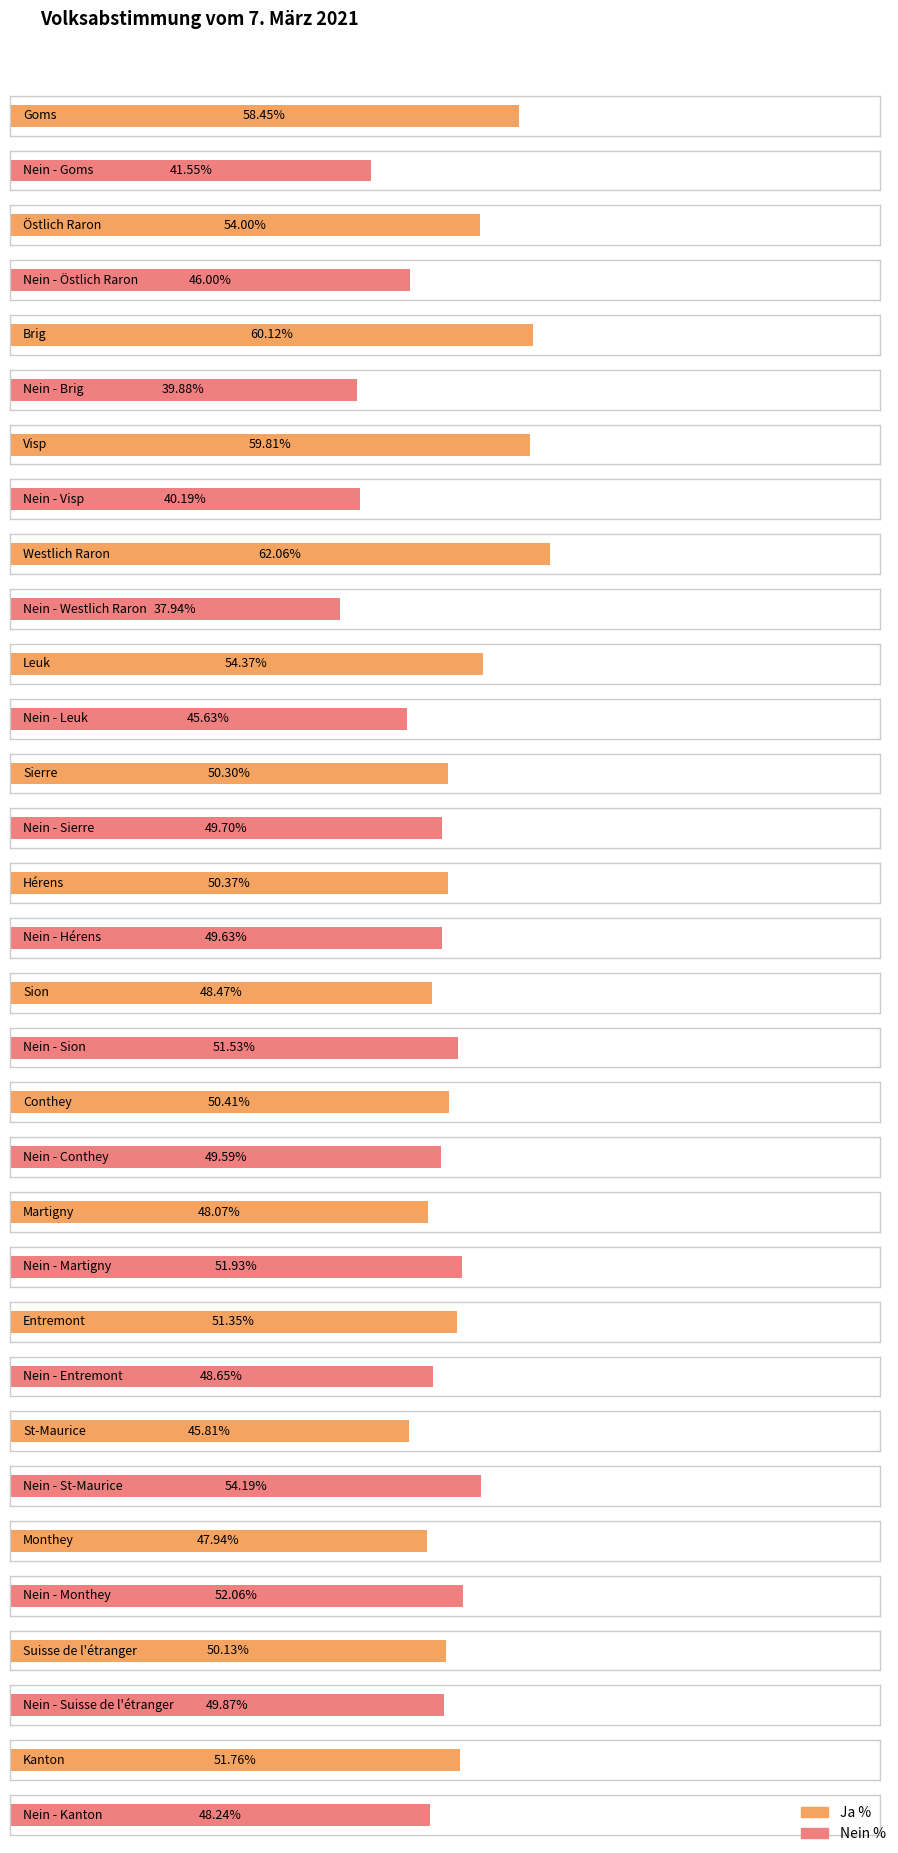

How many data points in Nein % are above 49?

8